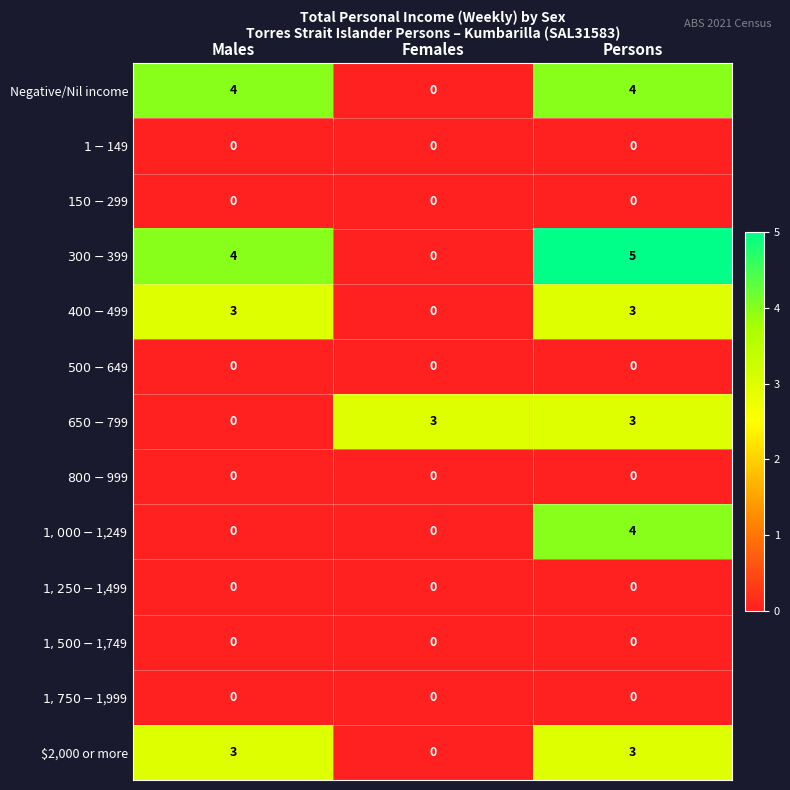

What is the spread (max minus min) of values at Males?

4